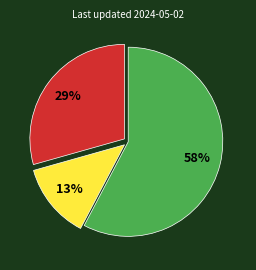

To the nearest percent, what is the difference between the largest and smallest slice percentages?

45%